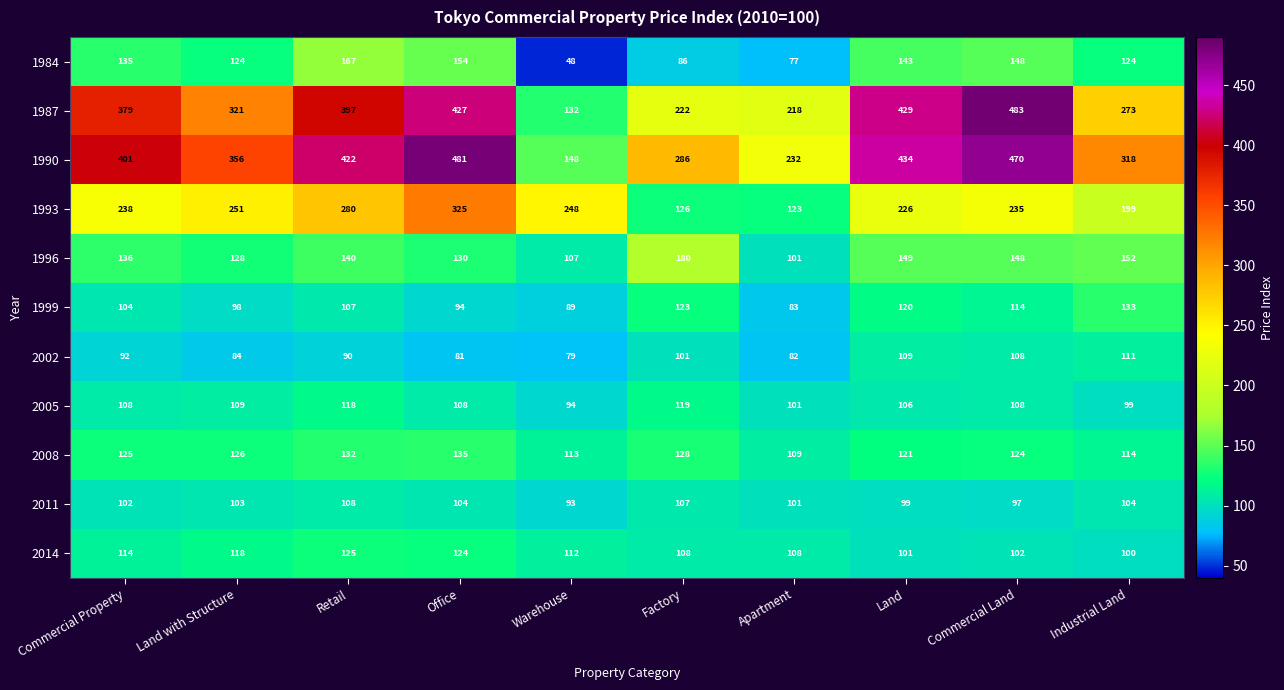

Which series has the largest range (max minus min)?

1987